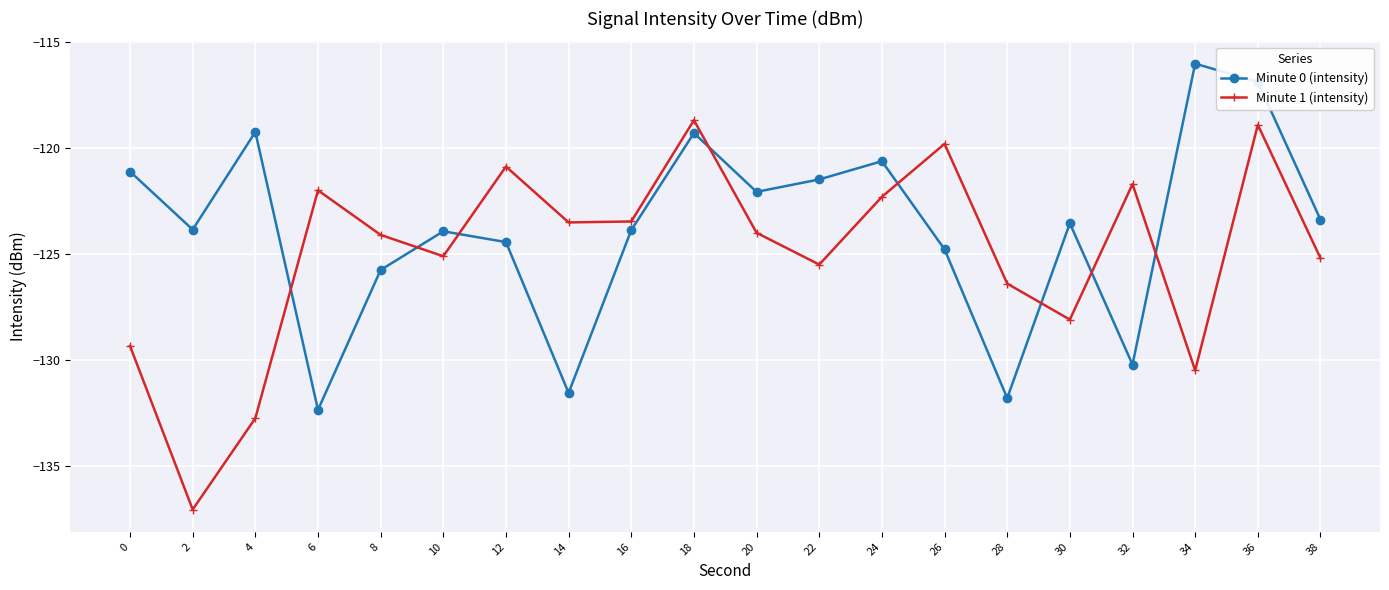

What is the total value across all series at 38?

-248.6